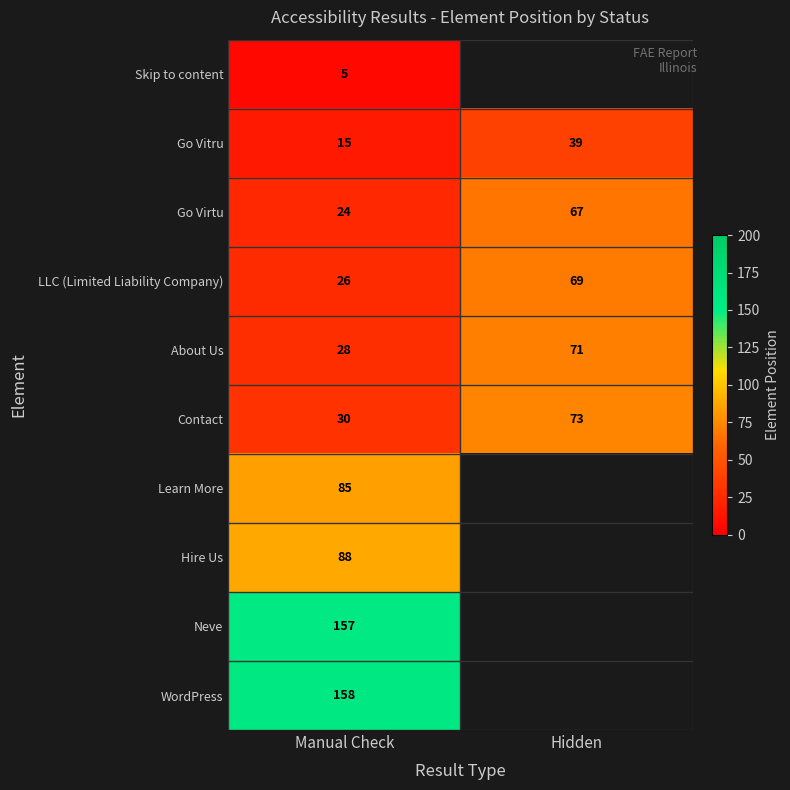

What is the difference between the highest and lowest values at Manual Check?

153